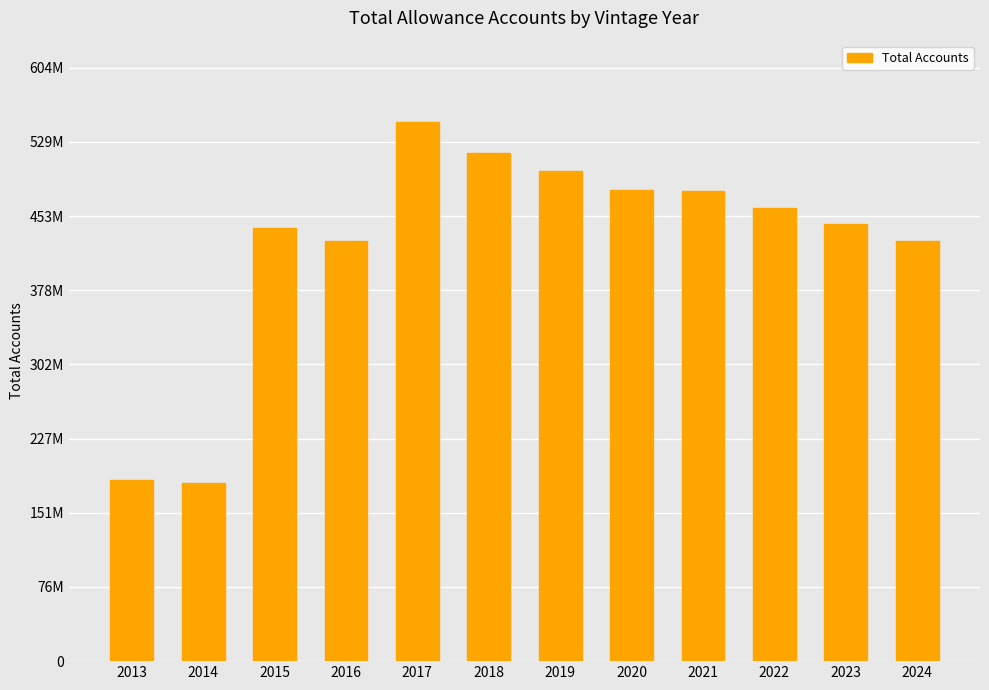

Does the chart contain any negative values?

No